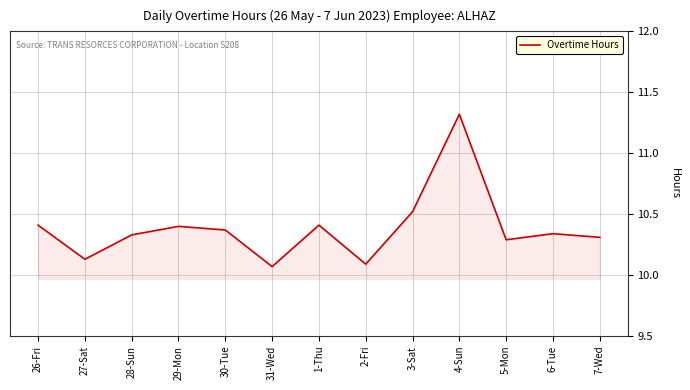

The value at 27-Sat is 10.1. True or false?

True